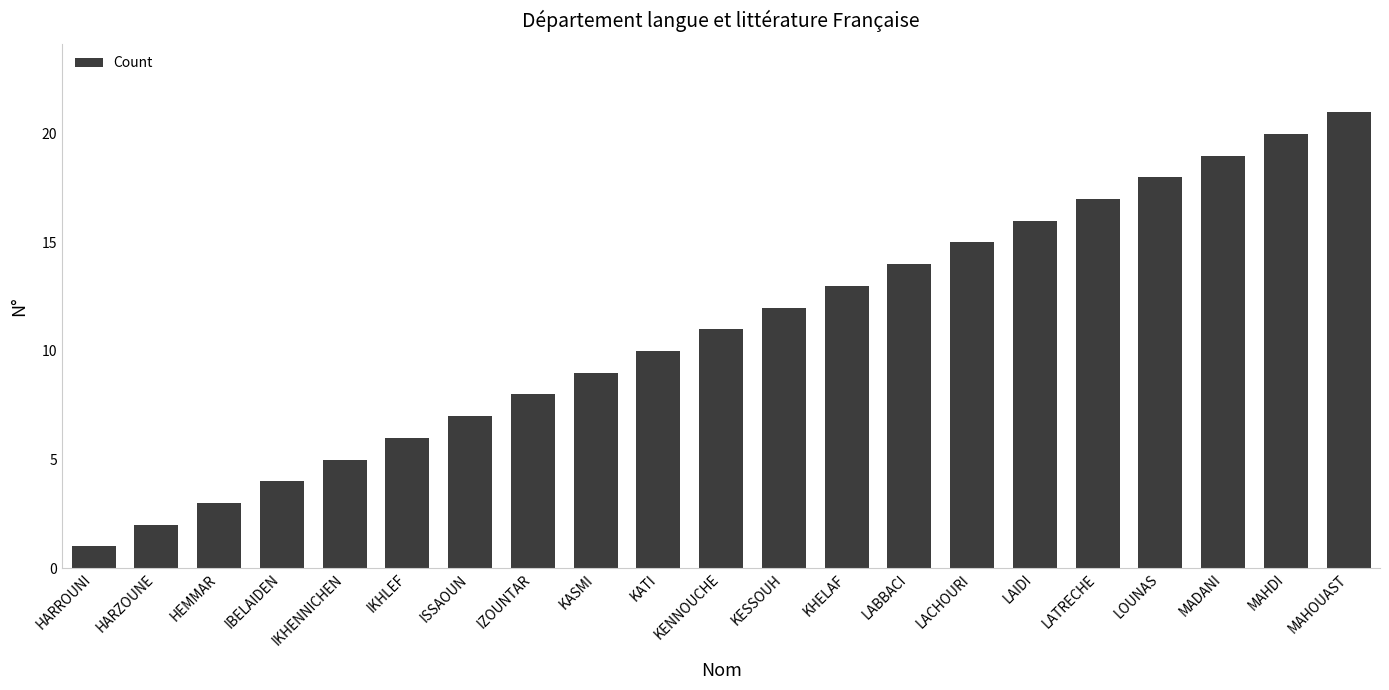

How many bars are there in total?

21